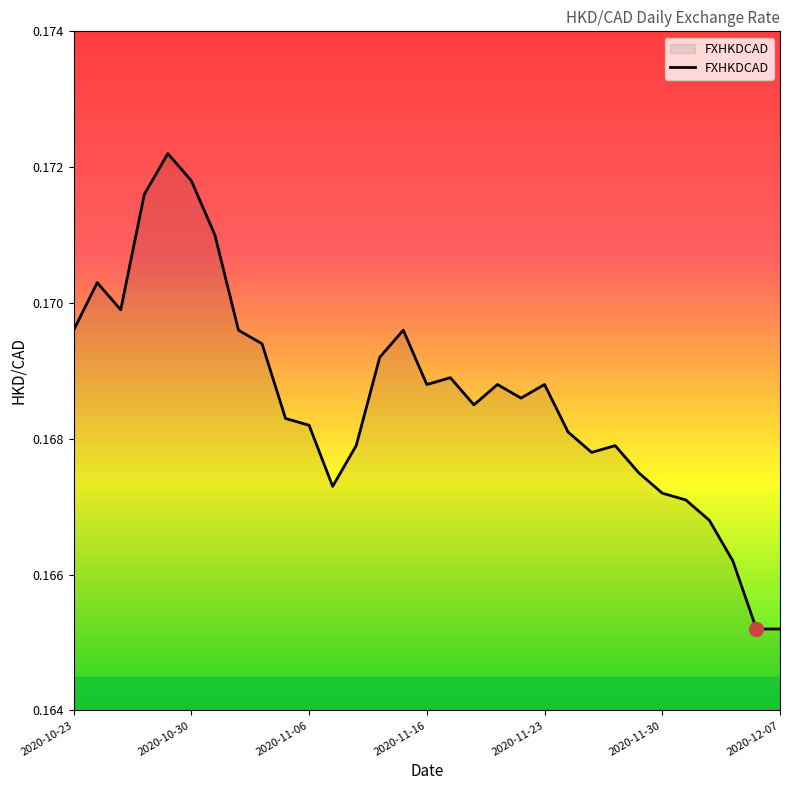

Where is the first local maximum?

2020-10-26